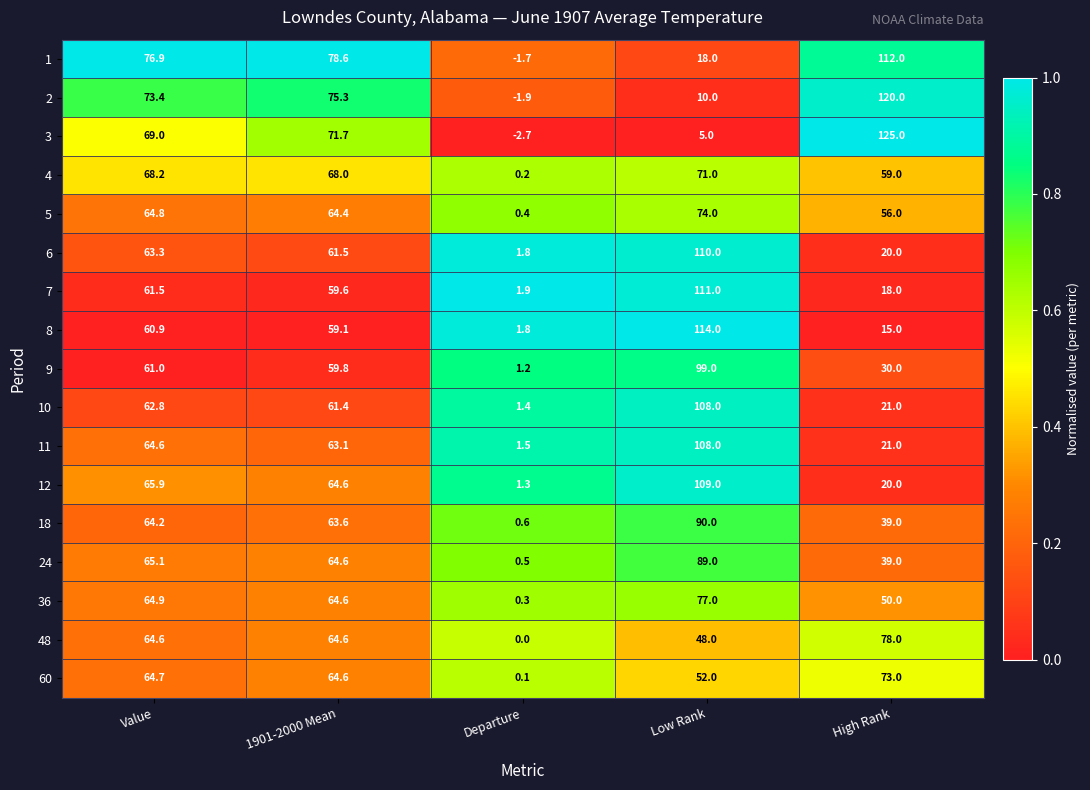

True or false: 10 has a value of 108.0 at Low Rank.

True